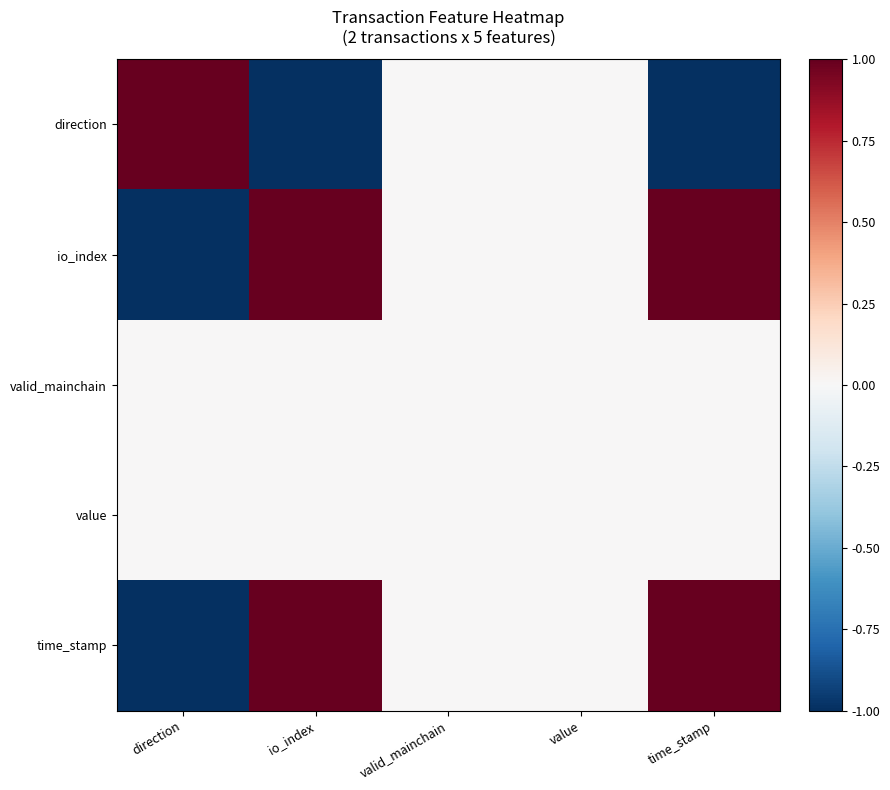

Rank the series at valid_mainchain from highest to lowest value.

direction, io_index, valid_mainchain, value, time_stamp